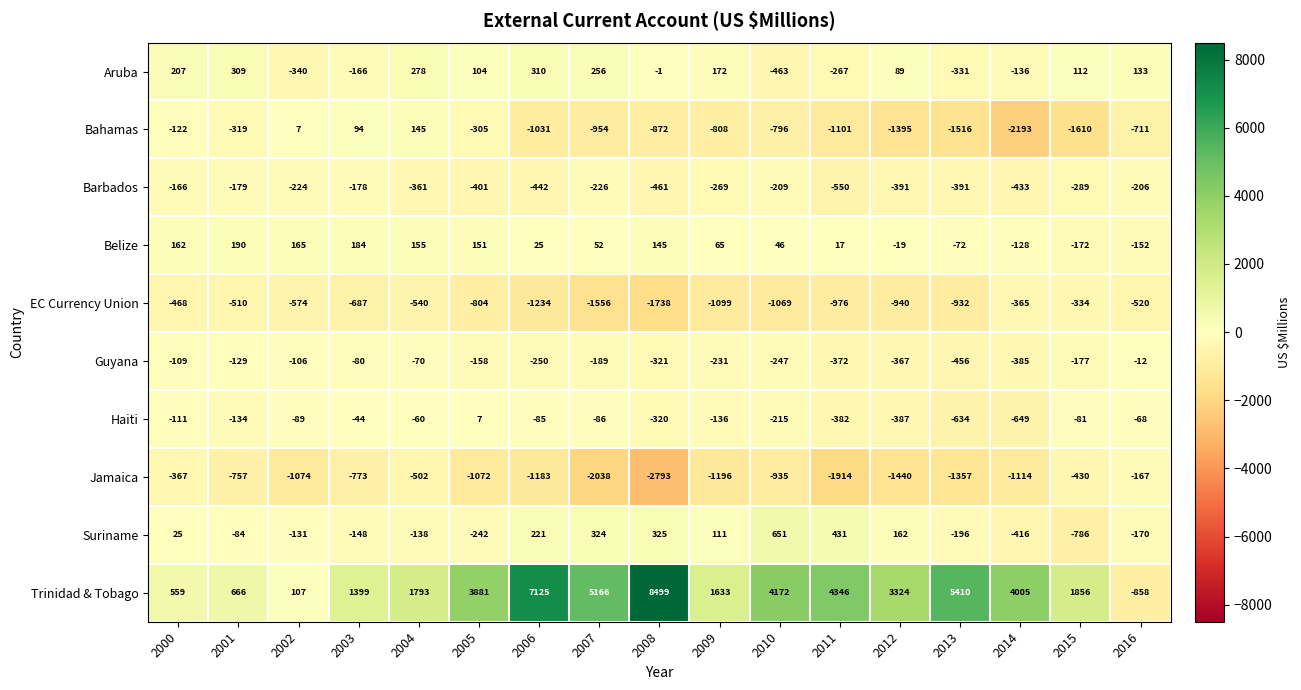

Which category has the lowest value across all series?

2008